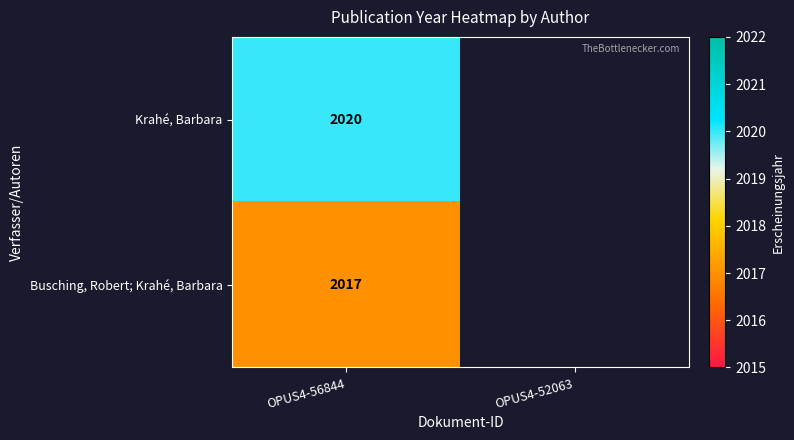

Is the value of Busching, Robert; Krahé, Barbara at OPUS4-56844 greater than the value of Krahé, Barbara at OPUS4-56844?

No